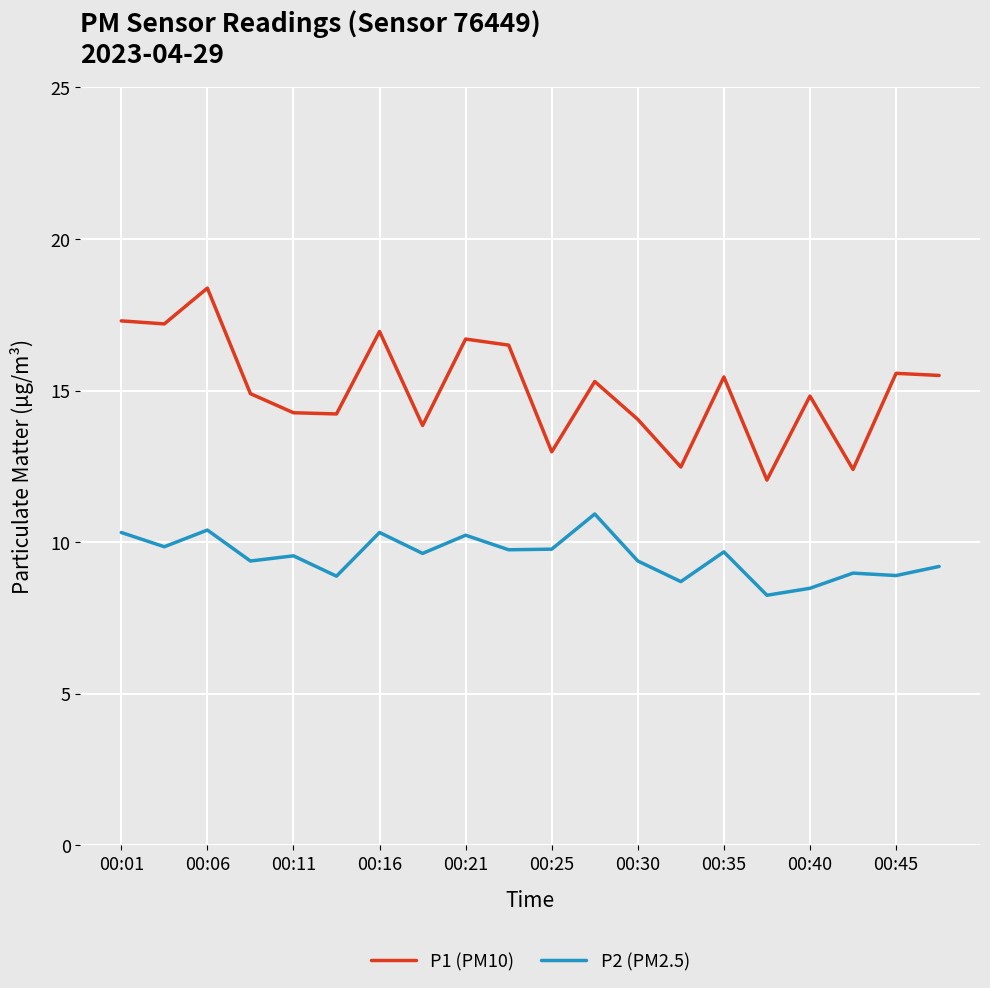

True or false: P2 (PM2.5) and P1 (PM10) cross at least once.

False